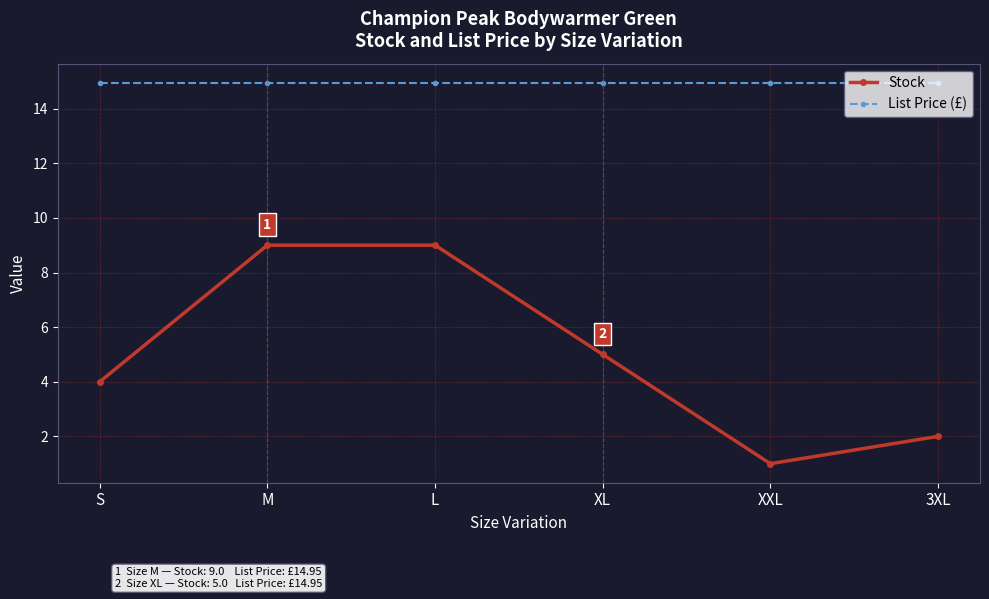

How many lines are shown in the chart?

2